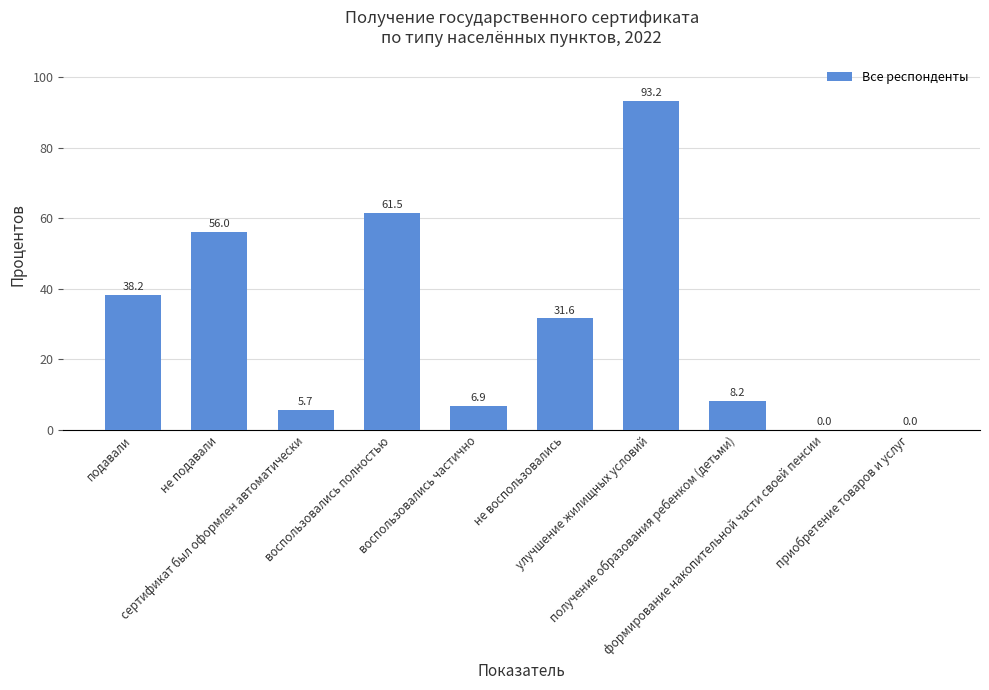

What is the maximum value shown in the chart?

93.2